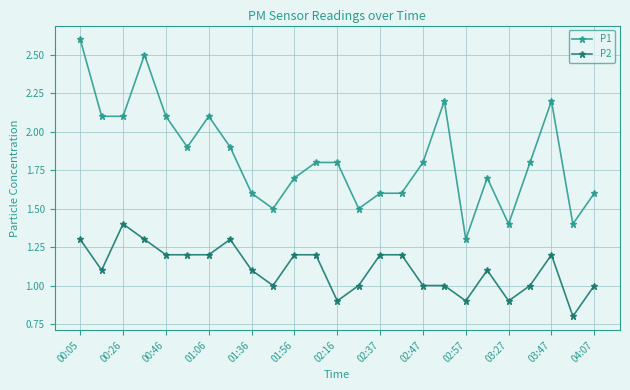

Does the chart have visible grid lines?

Yes